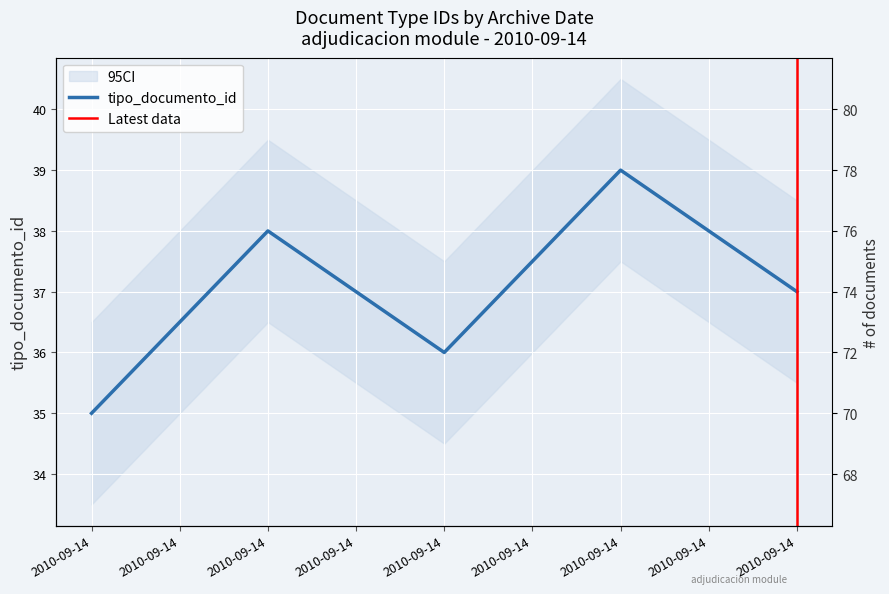

At which category does the chart reach its minimum across all series?

2010-09-14